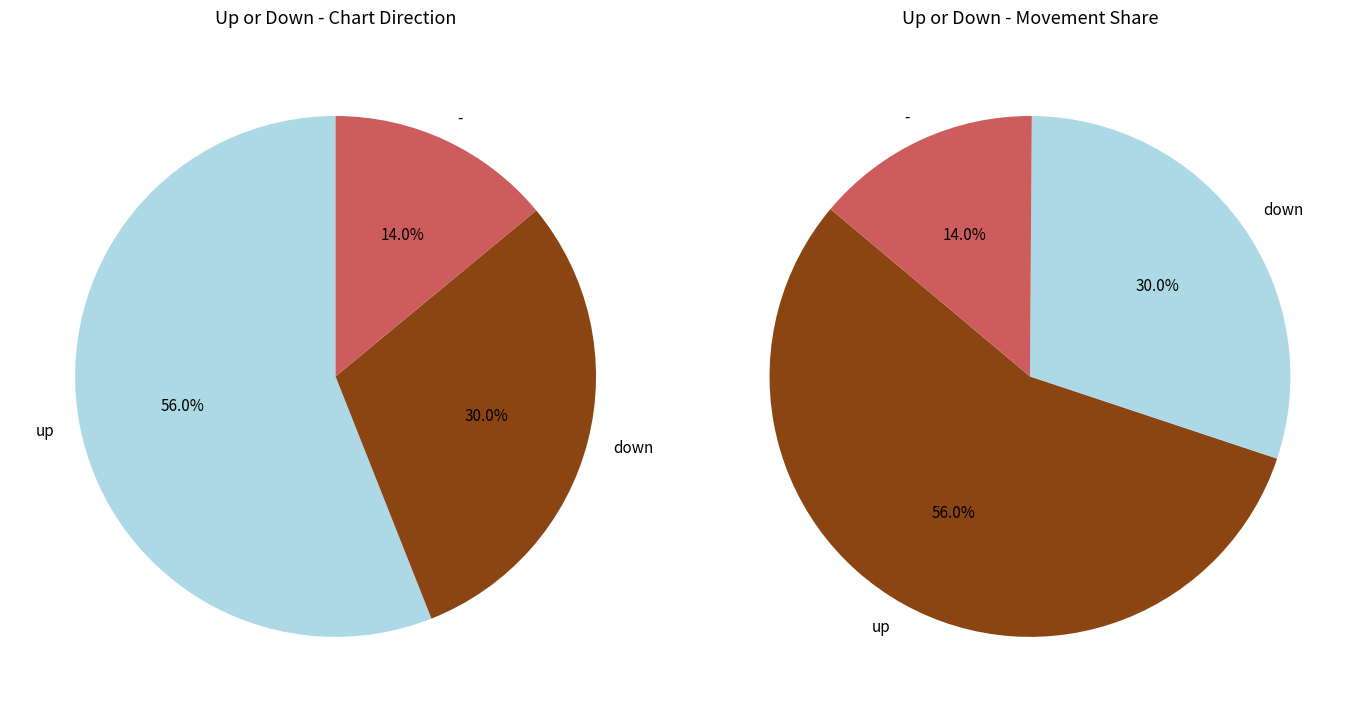

Count the number of slices in the pie.

3